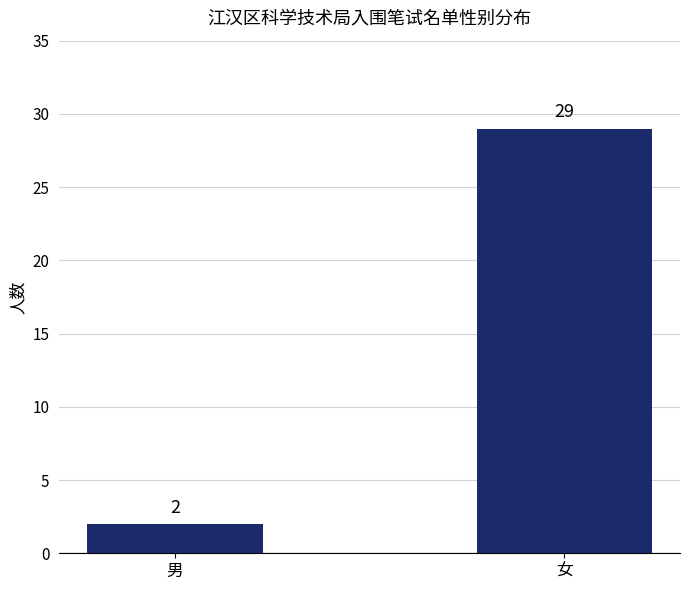

Reading left to right, extract all data points from this chart.

2	29